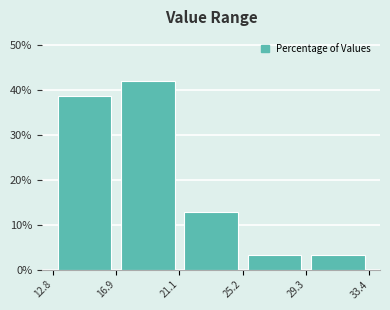

Reading left to right, list every bar in this chart as the range it spans on the x-axis followed by its height. The values are not printed on the chart, so give them approximately, as read against the axis.

12.8 to 16.9: 39
16.9 to 21.1: 42
21.1 to 25.2: 13
25.2 to 29.3: 3
29.3 to 33.4: 3